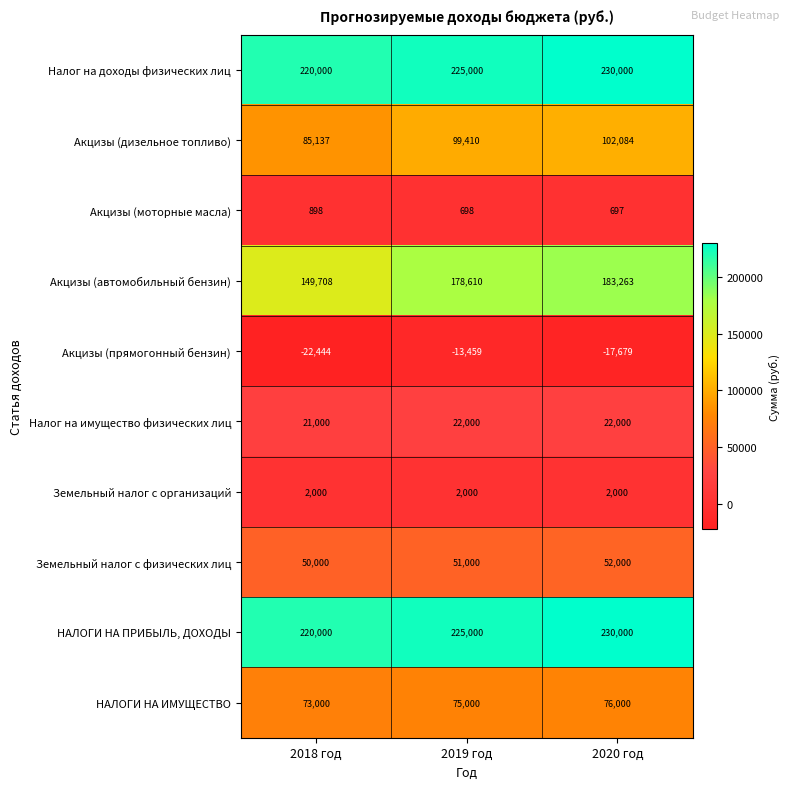

At which category is the sum across all series the highest?

2020 год